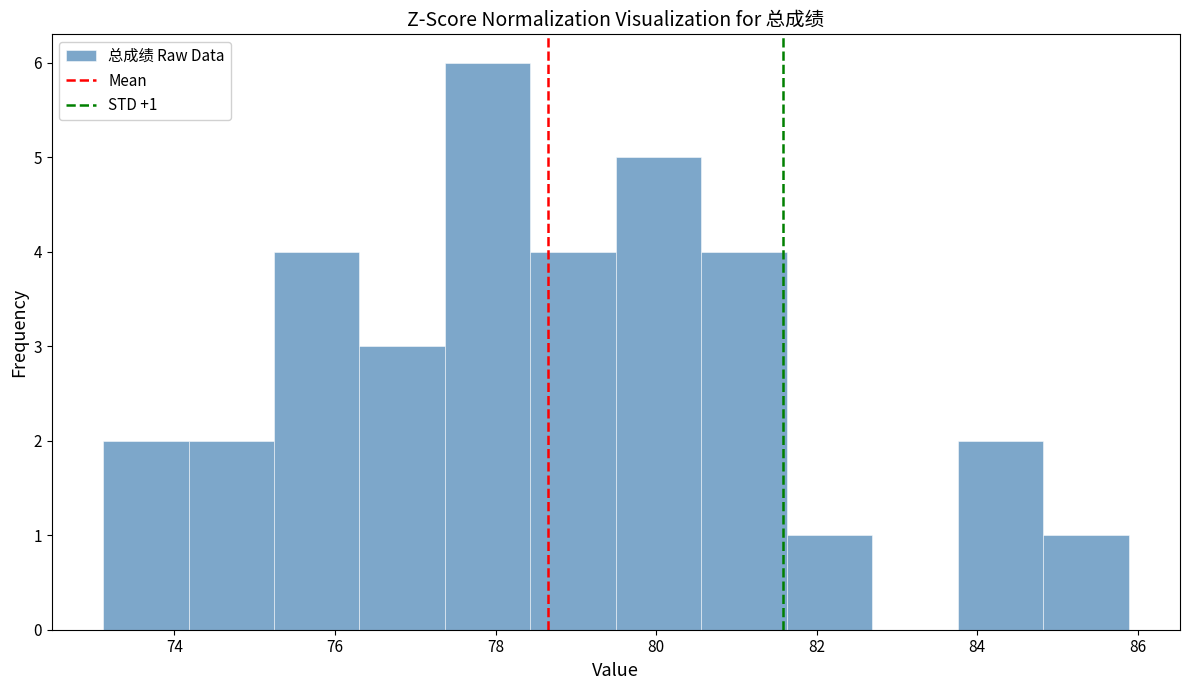

Which range on the x-axis has the tallest bar?

77.4 to 78.4